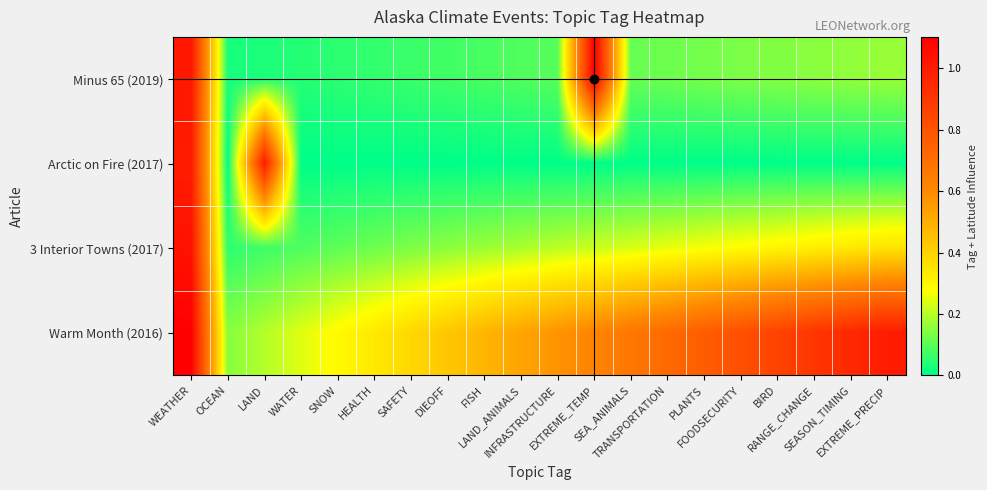

Which series has the largest total across all categories?

Warm Month (2016)